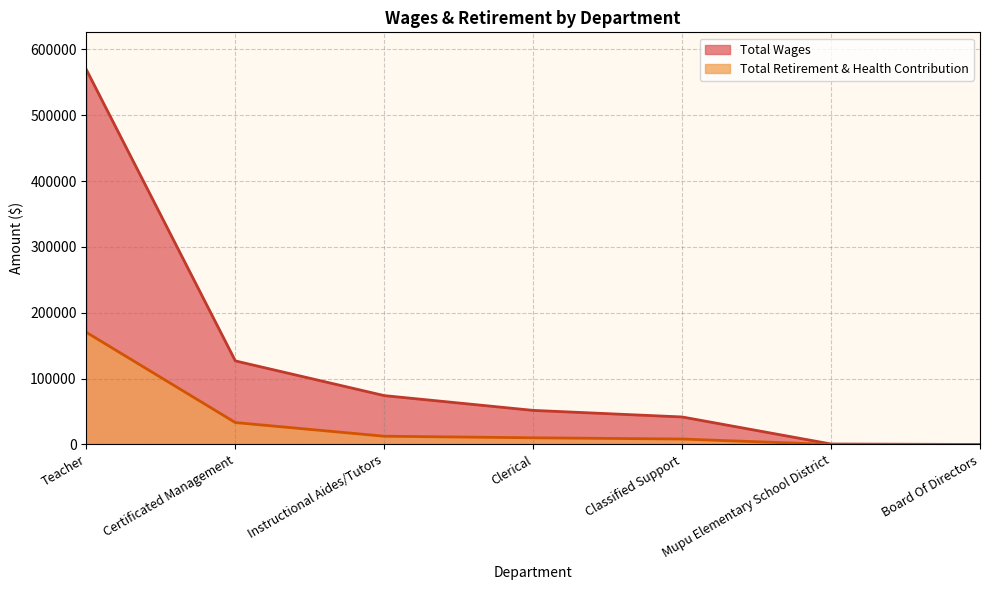

Is it true that Total Retirement & Health Contribution equals 0 at Mupu Elementary School District?

True